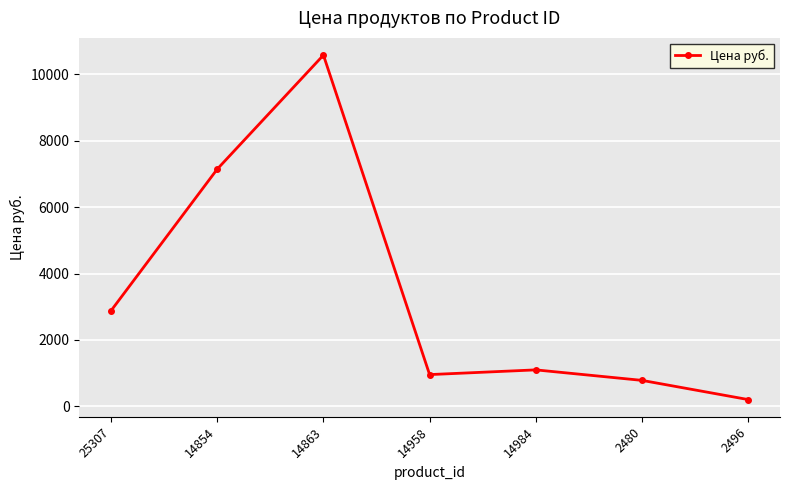

How many lines are shown in the chart?

1